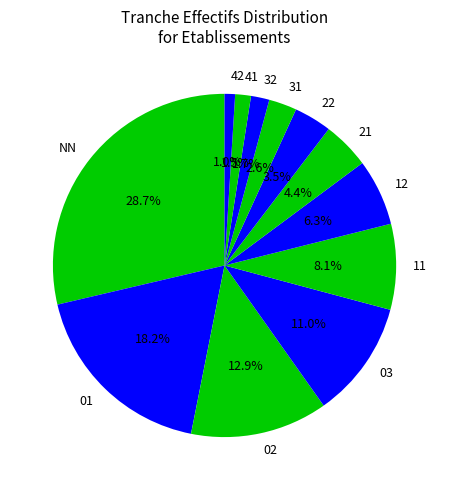

The 21 slice represents 4% of the pie. True or false?

True